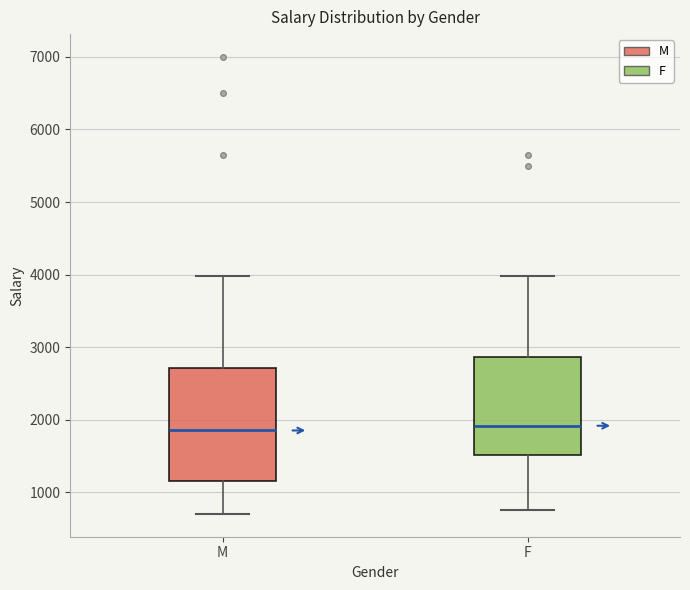

Reading left to right, read every box against the y-axis: the position of its median line, the range the box covers, and the ends of its whiskers. The values are not printed on the chart, so give them approximately, as read against the axis.

M: median 1900, box 1200 to 2700, whiskers 700 to 4000
F: median 1900, box 1500 to 2900, whiskers 800 to 4000